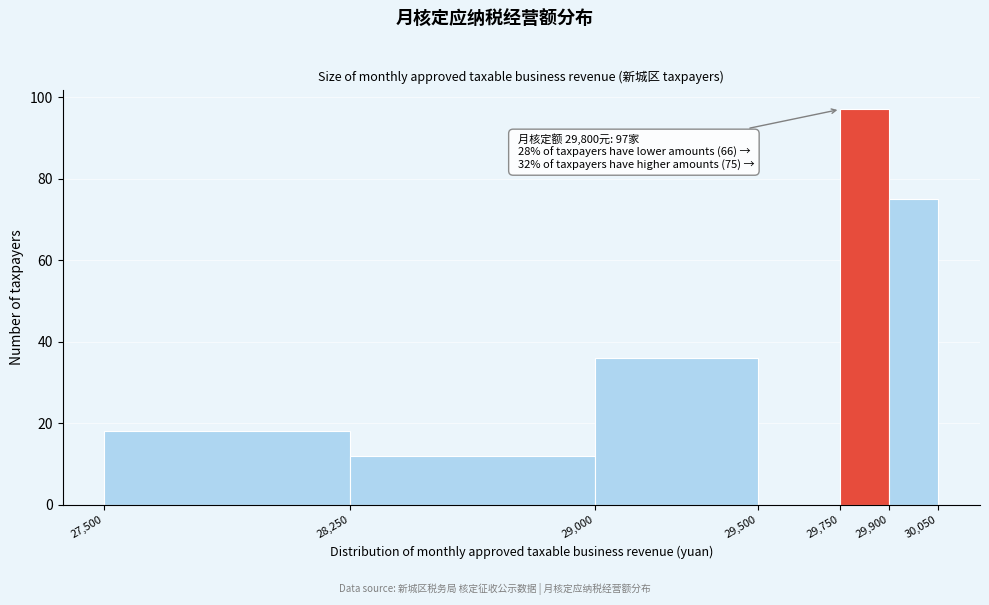

Over which range of the x-axis is the bar tallest?

29,750 to 29,900